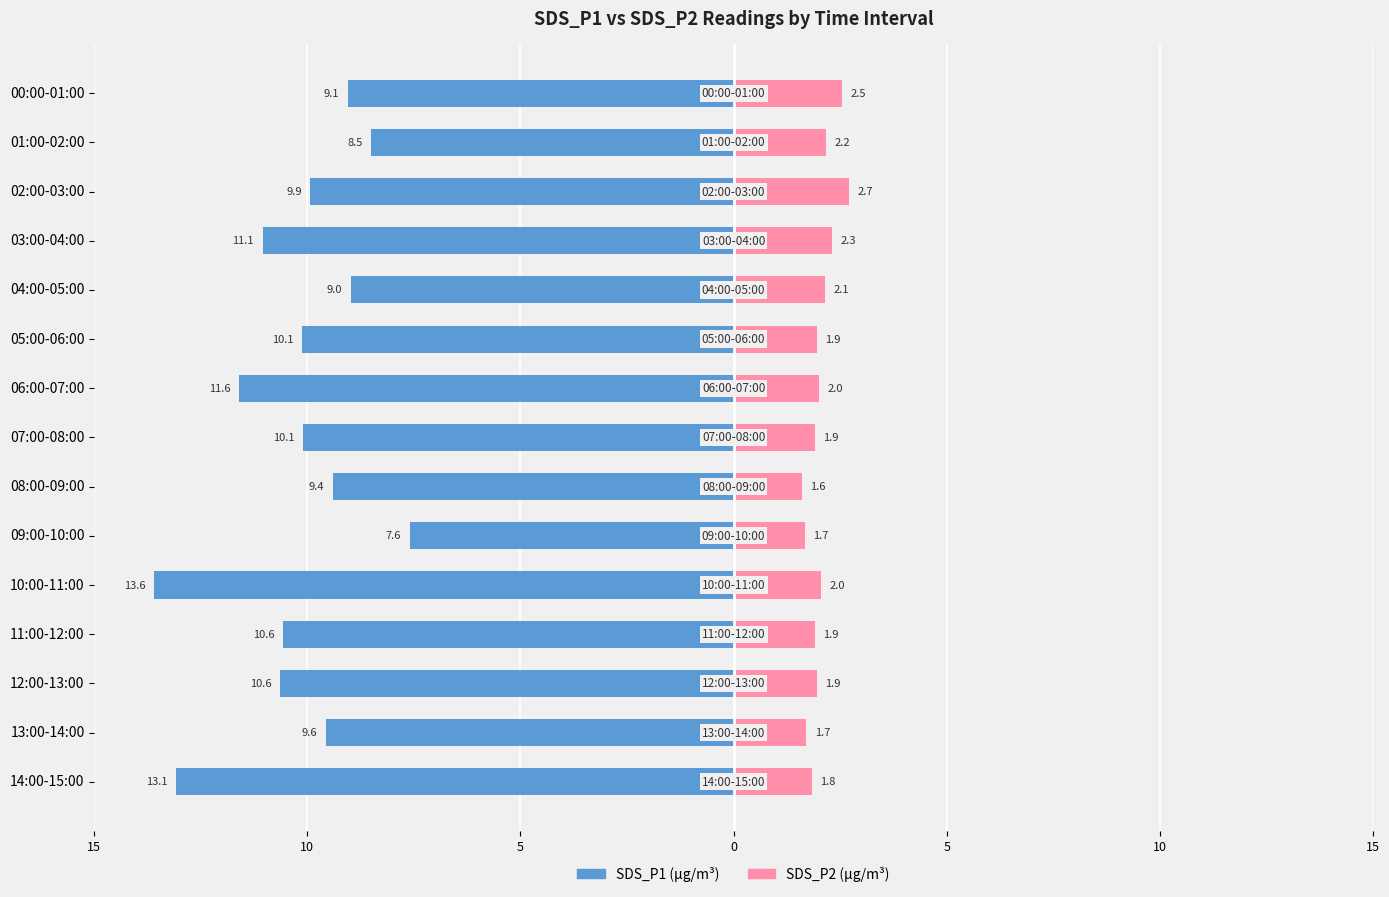

Between 10:00-11:00 and 07:00-08:00, which is larger?

07:00-08:00